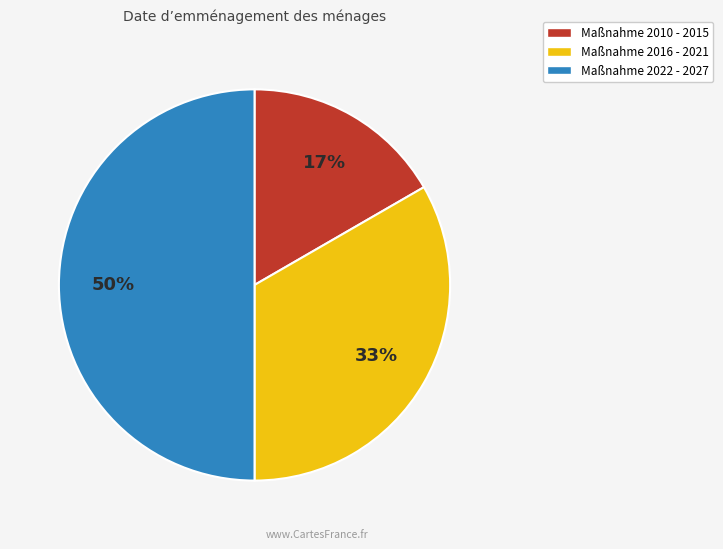

The Maßnahme 2010 - 2015 slice represents 17% of the pie. True or false?

True